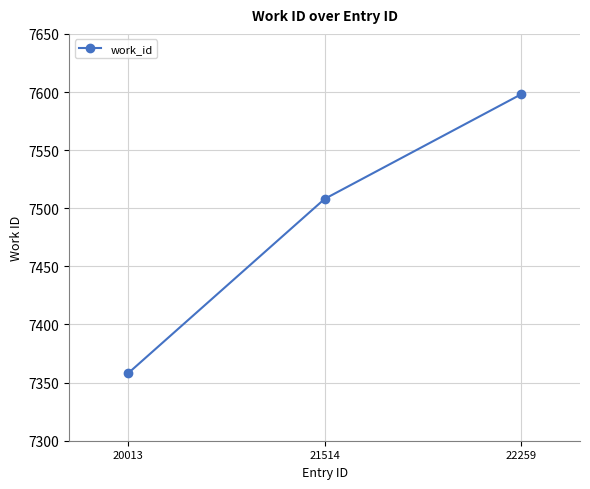

What is the sum of all values?

22464